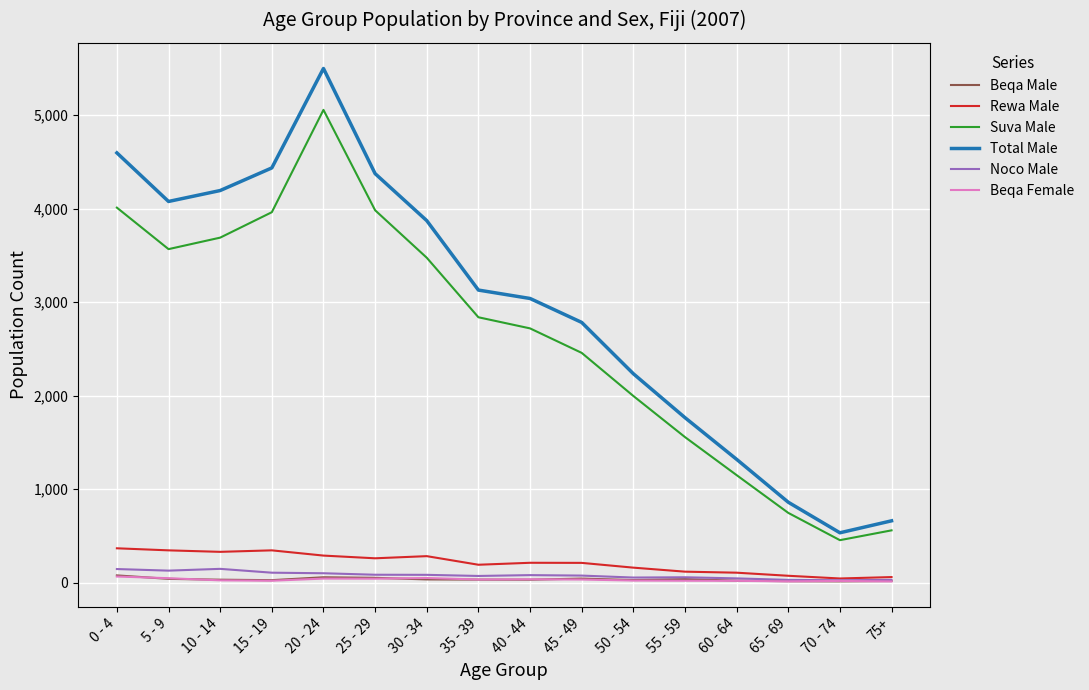

How many lines are shown in the chart?

6